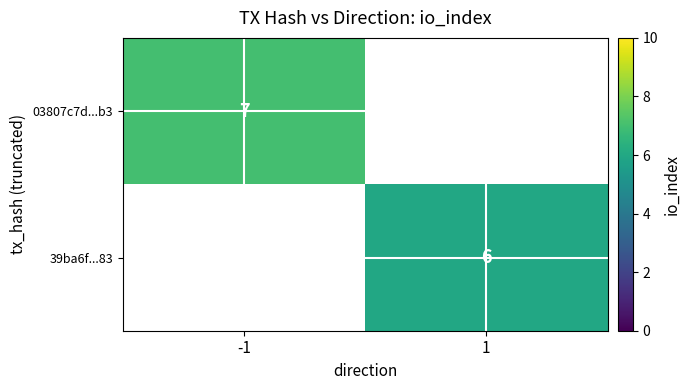

True or false: 03807c7d...b3 has a value of 7 at -1.

True